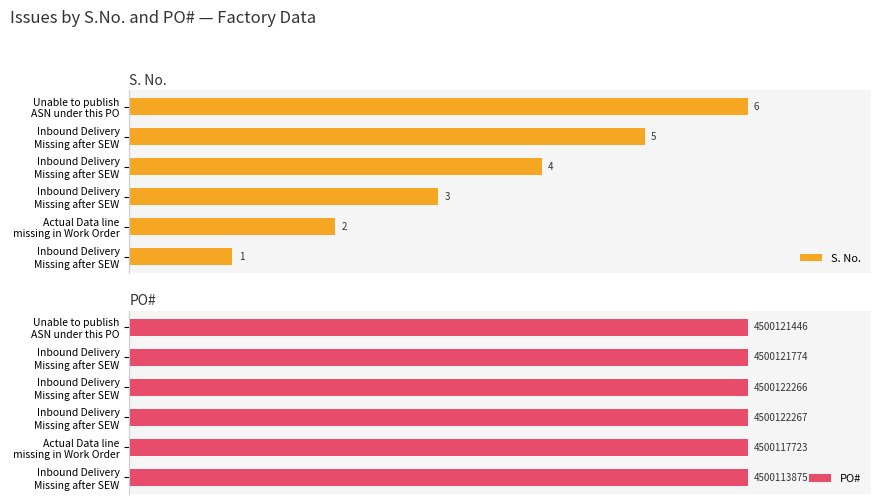

At Inbound Delivery Missing after SEW, list the series in order from largest to smallest.

PO#, S. No.